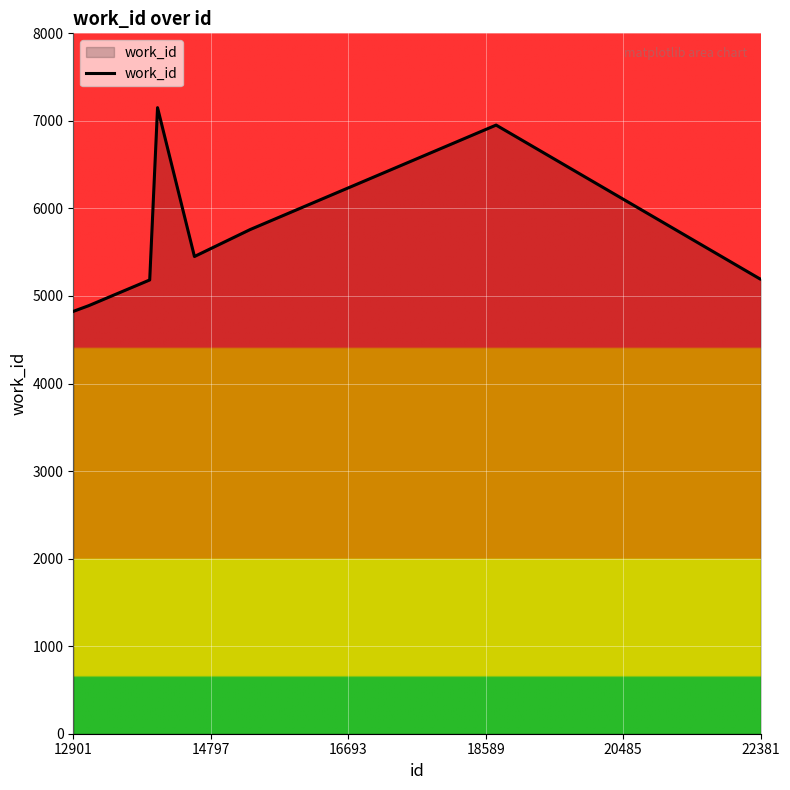

What is the maximum value shown in the chart?

7151